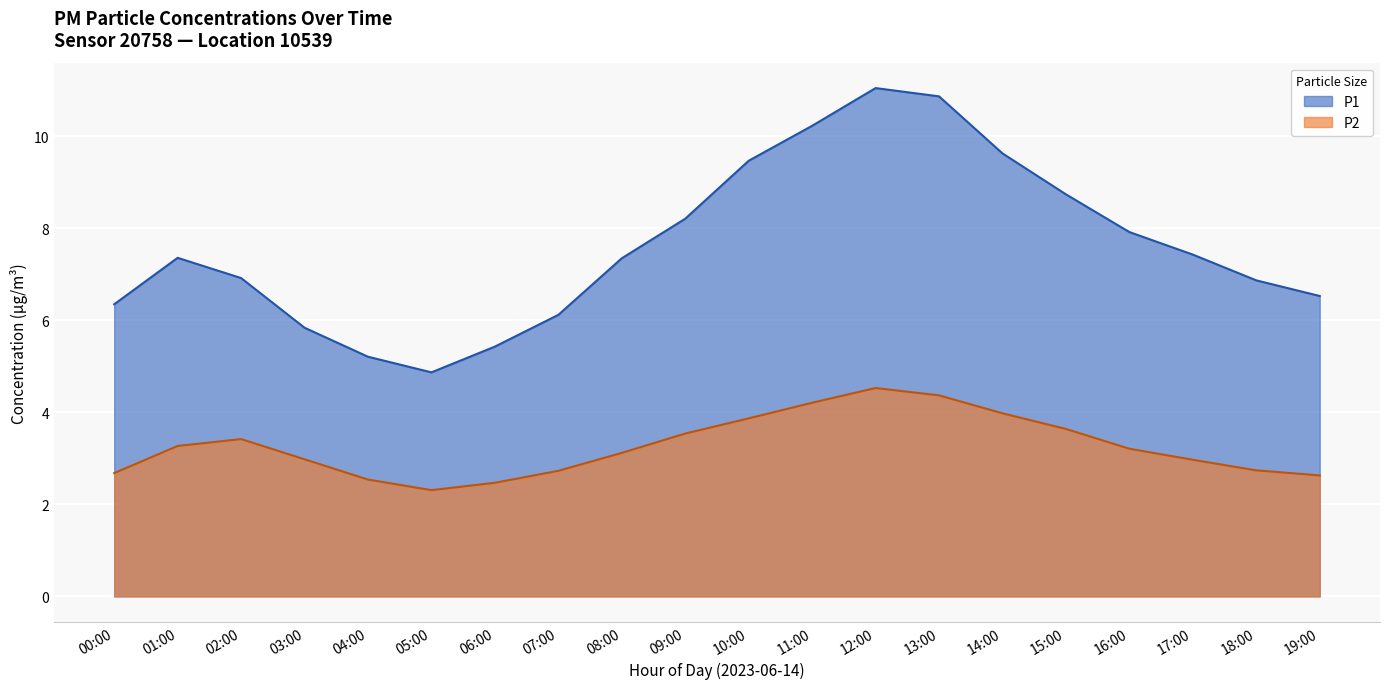

Does the chart display data point markers on the line(s)?

No